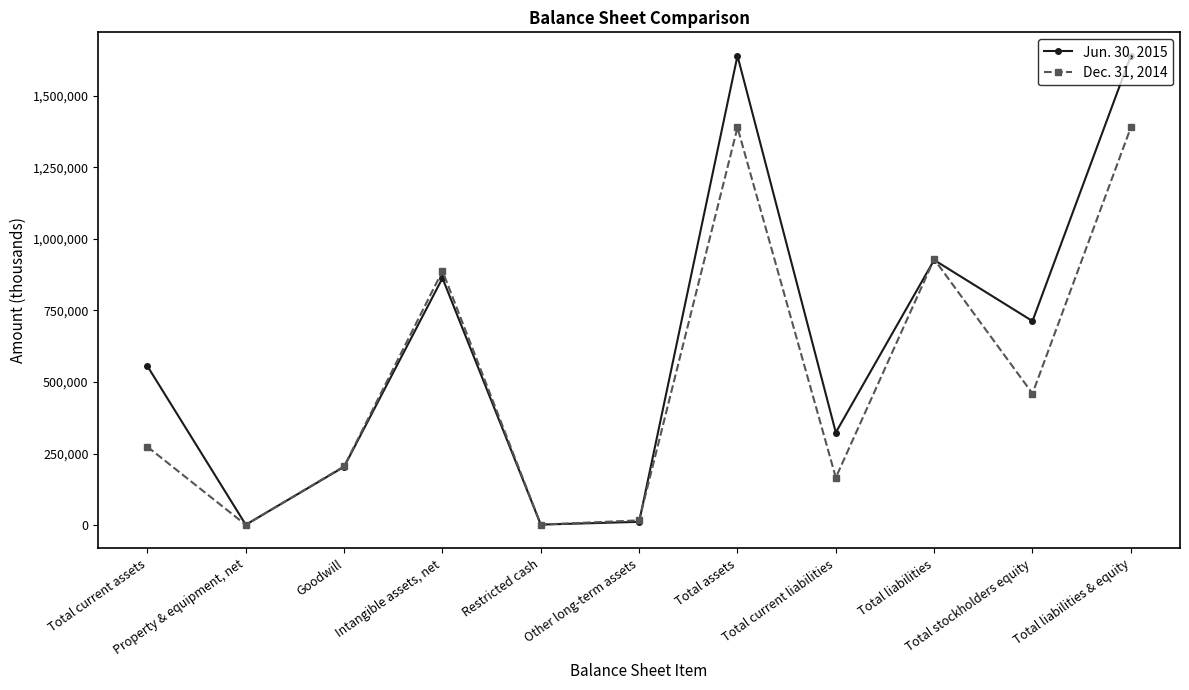

What is the sum of the Dec. 31, 2014 values at Other long-term assets and Total assets?

1406182